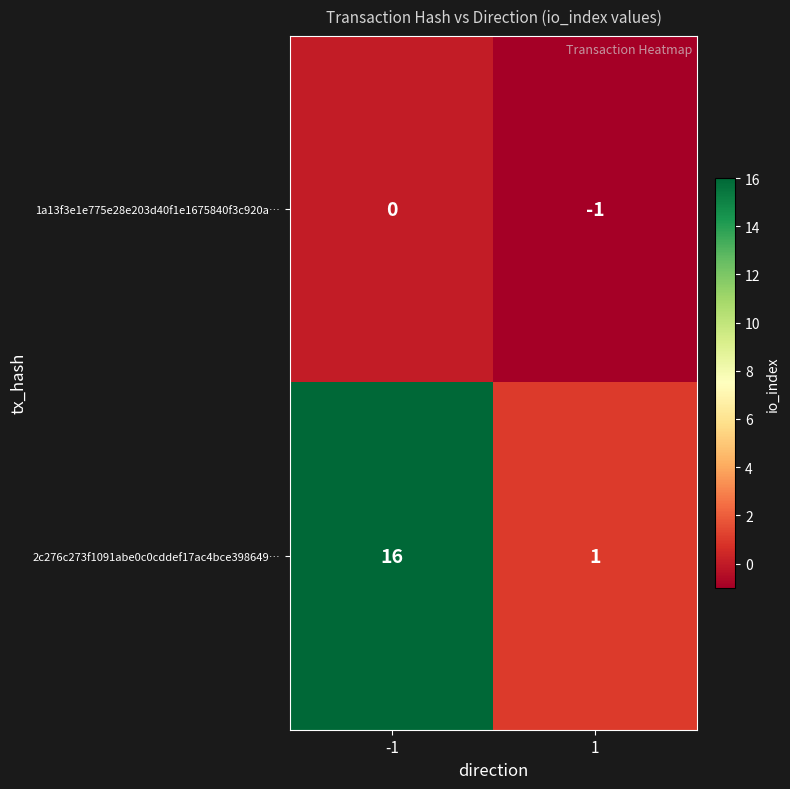

What is the sum of all 2c276c273f1091abe0c0cddef17ac4bce398649… values?

17